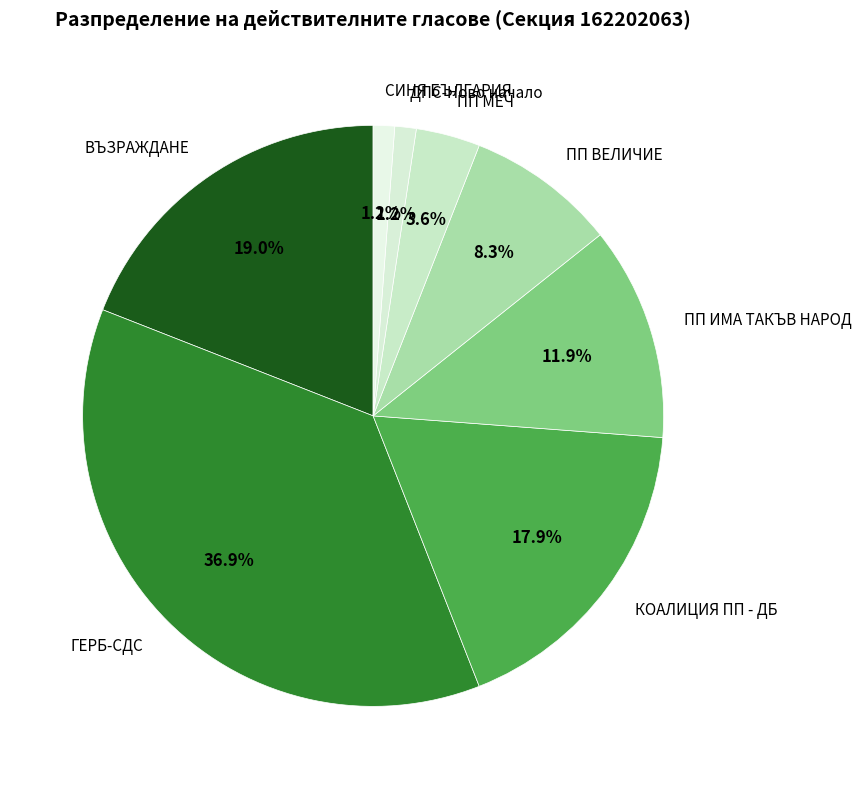

What is the ratio of the value at ПП МЕЧ to the value at ПП ВЕЛИЧИЕ?

0.4